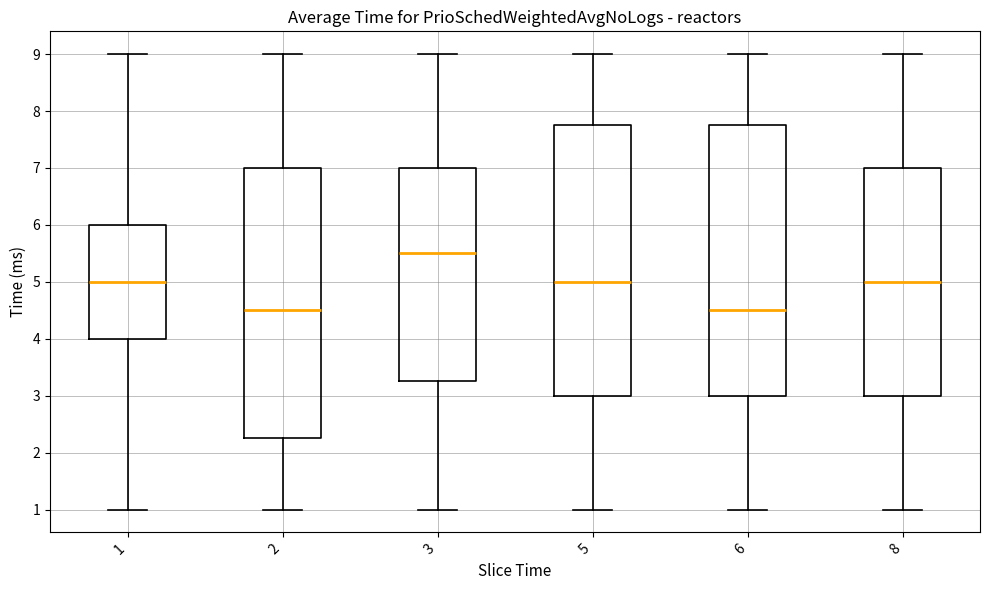

Reading left to right, read every box against the y-axis: the position of its median line, the range the box covers, and the ends of its whiskers. The values are not printed on the chart, so give them approximately, as read against the axis.

1: median 5.0, box 4.0 to 6.0, whiskers 1.0 to 9.0
2: median 4.5, box 2.3 to 7.0, whiskers 1.0 to 9.0
3: median 5.5, box 3.3 to 7.0, whiskers 1.0 to 9.0
5: median 5.0, box 3.0 to 7.8, whiskers 1.0 to 9.0
6: median 4.5, box 3.0 to 7.8, whiskers 1.0 to 9.0
8: median 5.0, box 3.0 to 7.0, whiskers 1.0 to 9.0